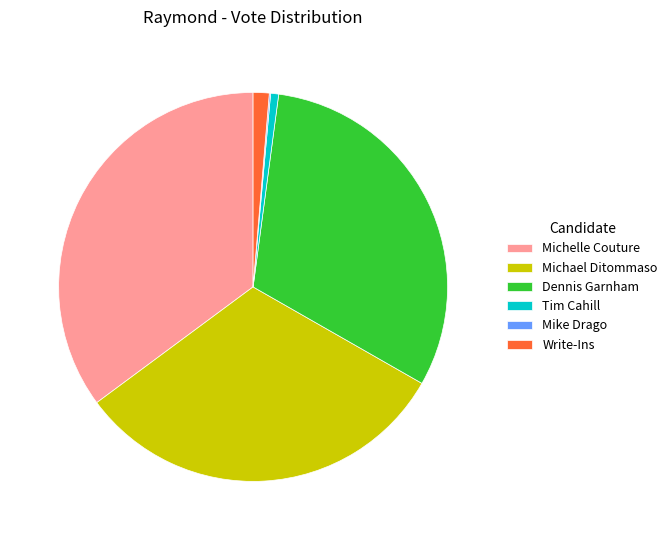

Which category has the biggest portion of the pie?

Michelle Couture